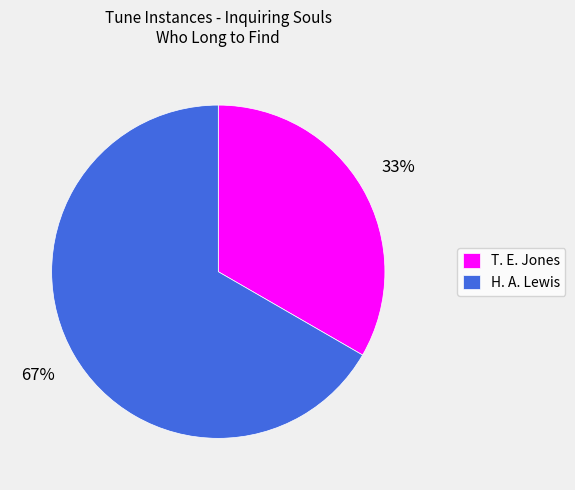

Is there any slice that represents more than half of the pie?

Yes